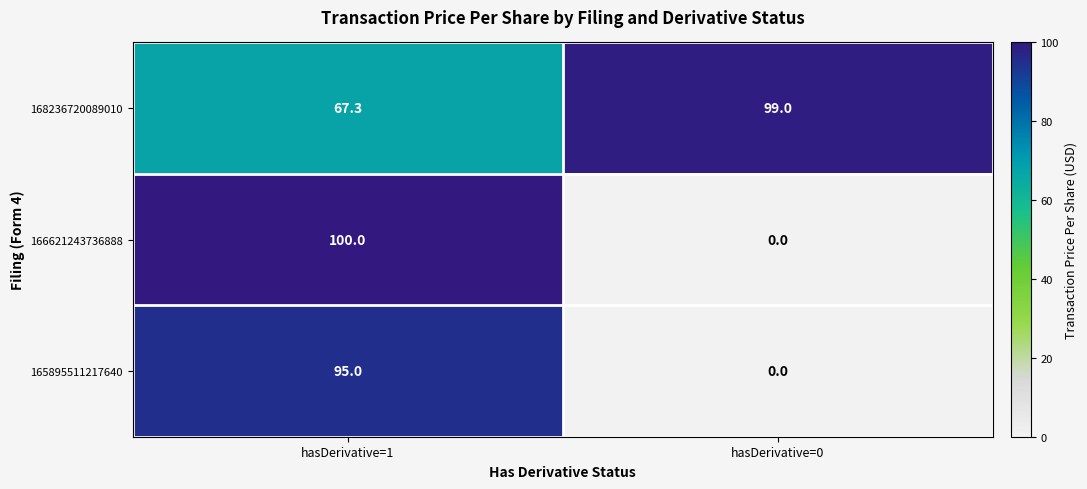

Reading left to right, transcribe all the data shown in this chart.

168236720089010: 67.3	99.0
166621243736888: 100.0	0.0
165895511217640: 95.0	0.0